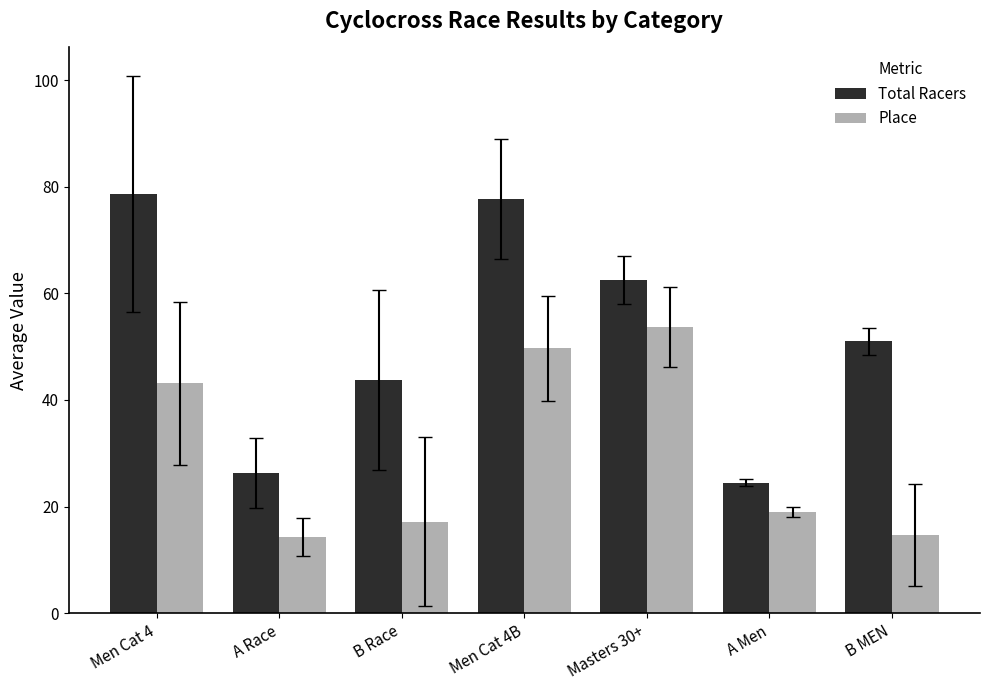

Between A Men and B MEN, which series saw the biggest shift?

Total Racers